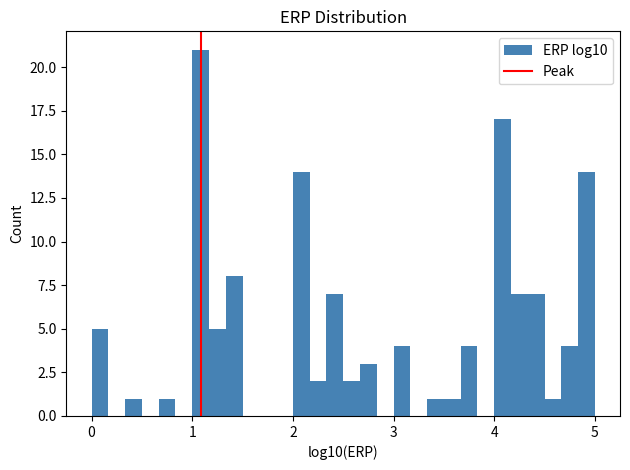

Read against the x-axis, roughly where is the centre of the tallest bar?

1.1